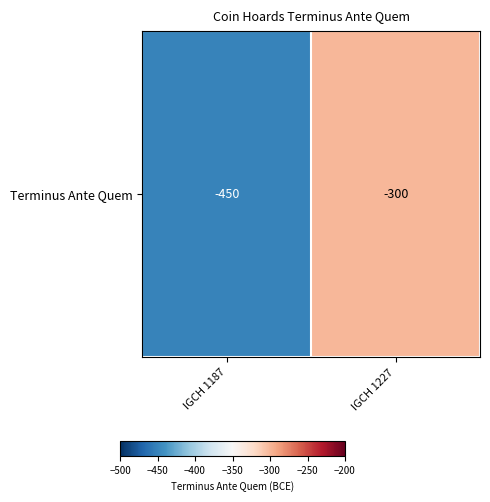

Rank the categories by value from lowest to highest.

IGCH 1187, IGCH 1227